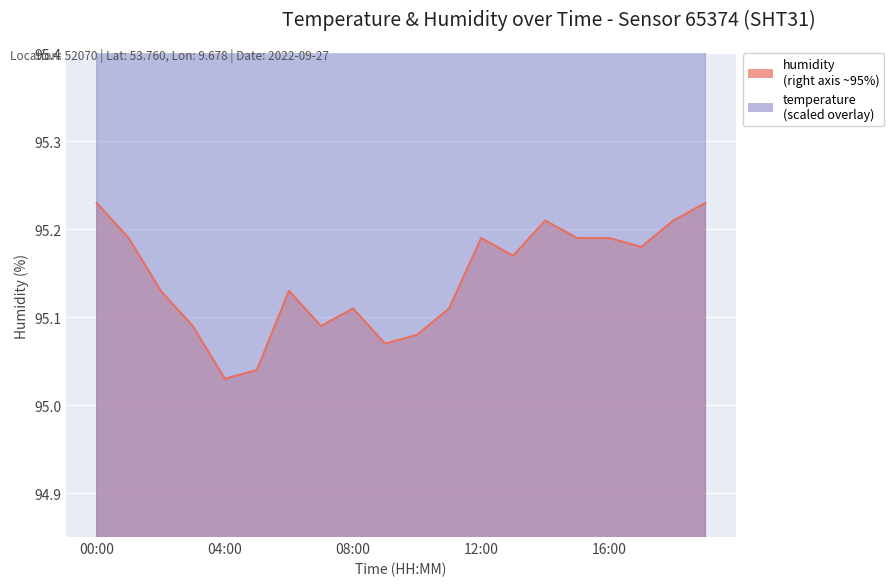

Which category has the lowest value across all series?

04:00